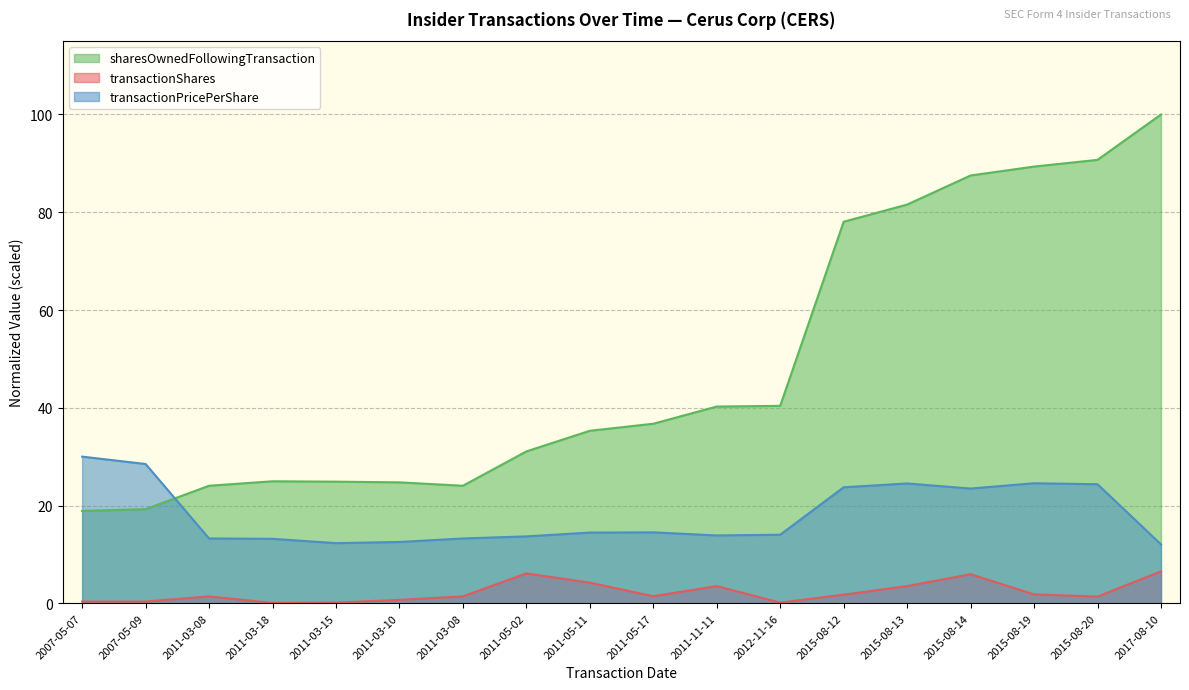

Reading left to right, extract all data points from this chart.

transactionShares: 2007-05-07=0.4	2007-05-09=0.4	2011-03-08=1.4	2011-03-18=0.1	2011-03-15=0.1	2011-03-10=0.7	2011-03-08=1.4	2011-05-02=6.1	2011-05-11=4.2	2011-05-17=1.4	2011-11-11=3.5	2012-11-16=0.1	2015-08-12=1.8	2015-08-13=3.5	2015-08-14=6.0	2015-08-19=1.8	2015-08-20=1.4	2017-08-10=6.5
transactionPricePerShare: 2007-05-07=30.0	2007-05-09=28.5	2011-03-08=13.3	2011-03-18=13.2	2011-03-15=12.3	2011-03-10=12.5	2011-03-08=13.3	2011-05-02=13.7	2011-05-11=14.5	2011-05-17=14.5	2011-11-11=13.9	2012-11-16=14.0	2015-08-12=23.7	2015-08-13=24.5	2015-08-14=23.5	2015-08-19=24.6	2015-08-20=24.4	2017-08-10=12.1
sharesOwnedFollowingTransaction: 2007-05-07=18.9	2007-05-09=19.3	2011-03-08=24.0	2011-03-18=25.0	2011-03-15=24.9	2011-03-10=24.7	2011-03-08=24.0	2011-05-02=31.1	2011-05-11=35.3	2011-05-17=36.7	2011-11-11=40.2	2012-11-16=40.4	2015-08-12=78.1	2015-08-13=81.6	2015-08-14=87.5	2015-08-19=89.3	2015-08-20=90.7	2017-08-10=100.0